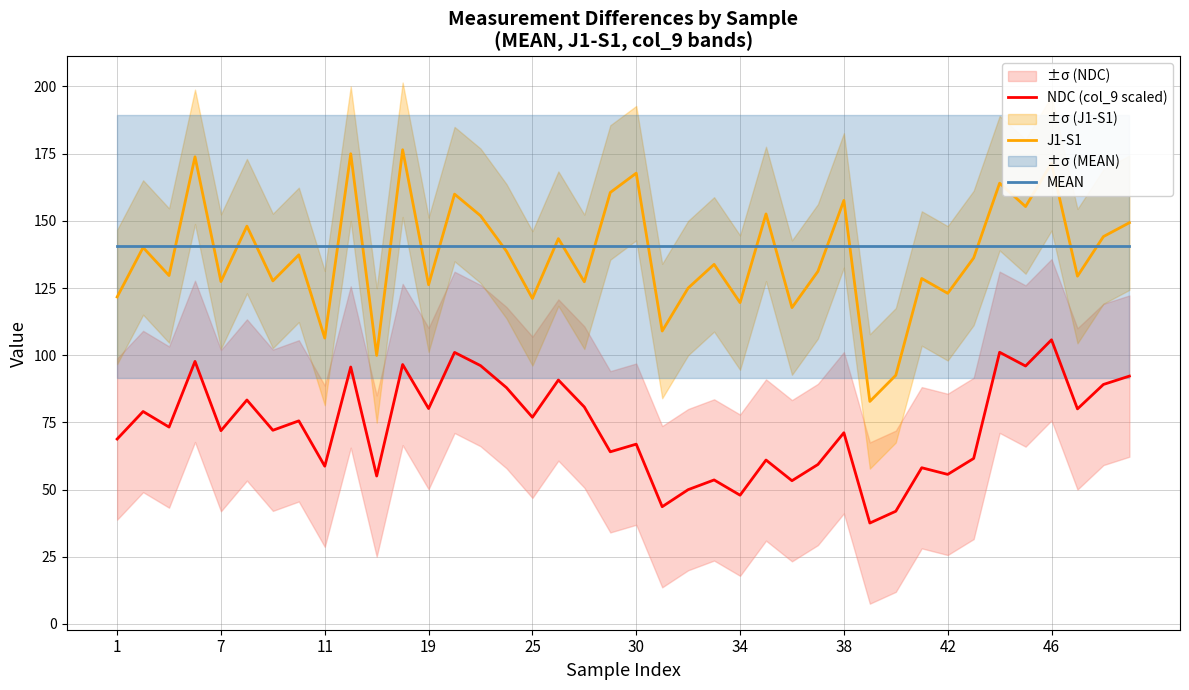

Does the chart have visible grid lines?

Yes